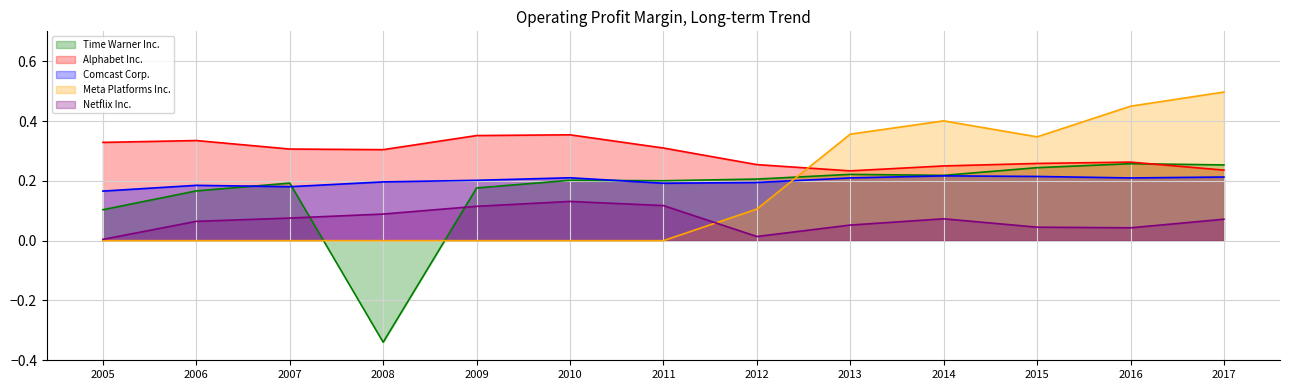

What is the value of the Alphabet Inc. point at the 5th from the left?

0.4